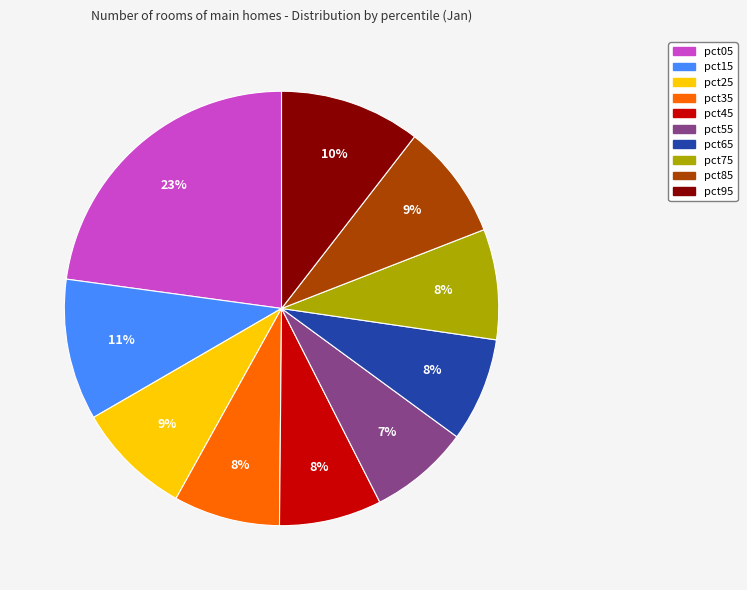

To the nearest percent, what is the combined percentage of pct35 and pct75?

16%